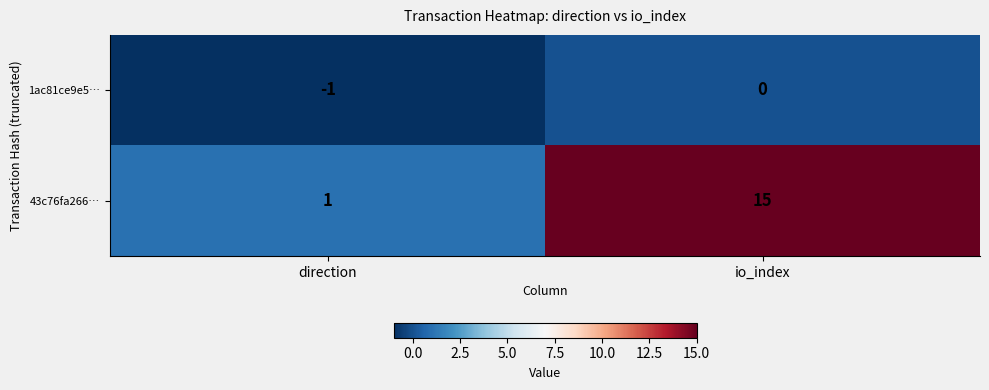

Which series has the largest total across all categories?

43c76fa266…